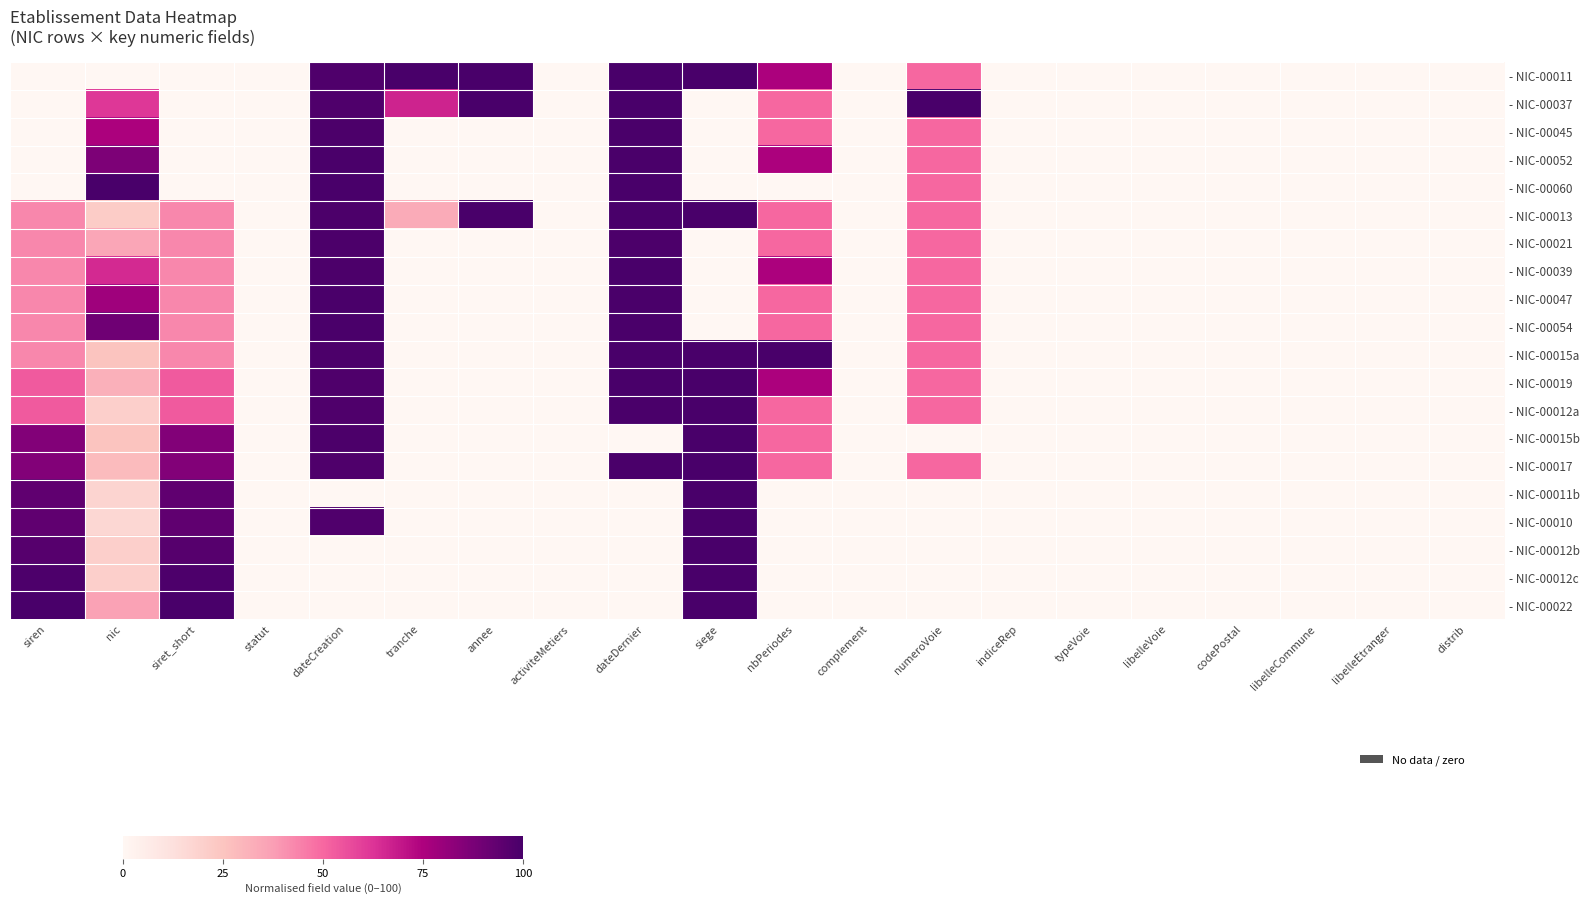

Rank the series at complement from highest to lowest value.

- NIC-00011, - NIC-00037, - NIC-00045, - NIC-00052, - NIC-00060, - NIC-00013, - NIC-00021, - NIC-00039, - NIC-00047, - NIC-00054, - NIC-00015a, - NIC-00019, - NIC-00012a, - NIC-00015b, - NIC-00017, - NIC-00011b, - NIC-00010, - NIC-00012b, - NIC-00012c, - NIC-00022